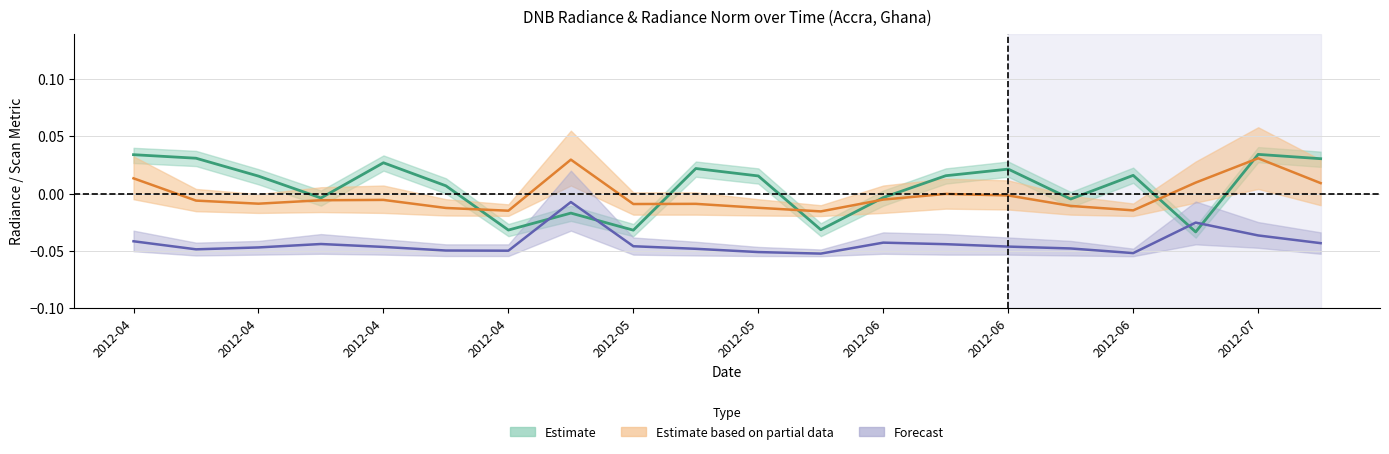

How many interior local valleys does the Forecast (rade9 norm) series have?

4